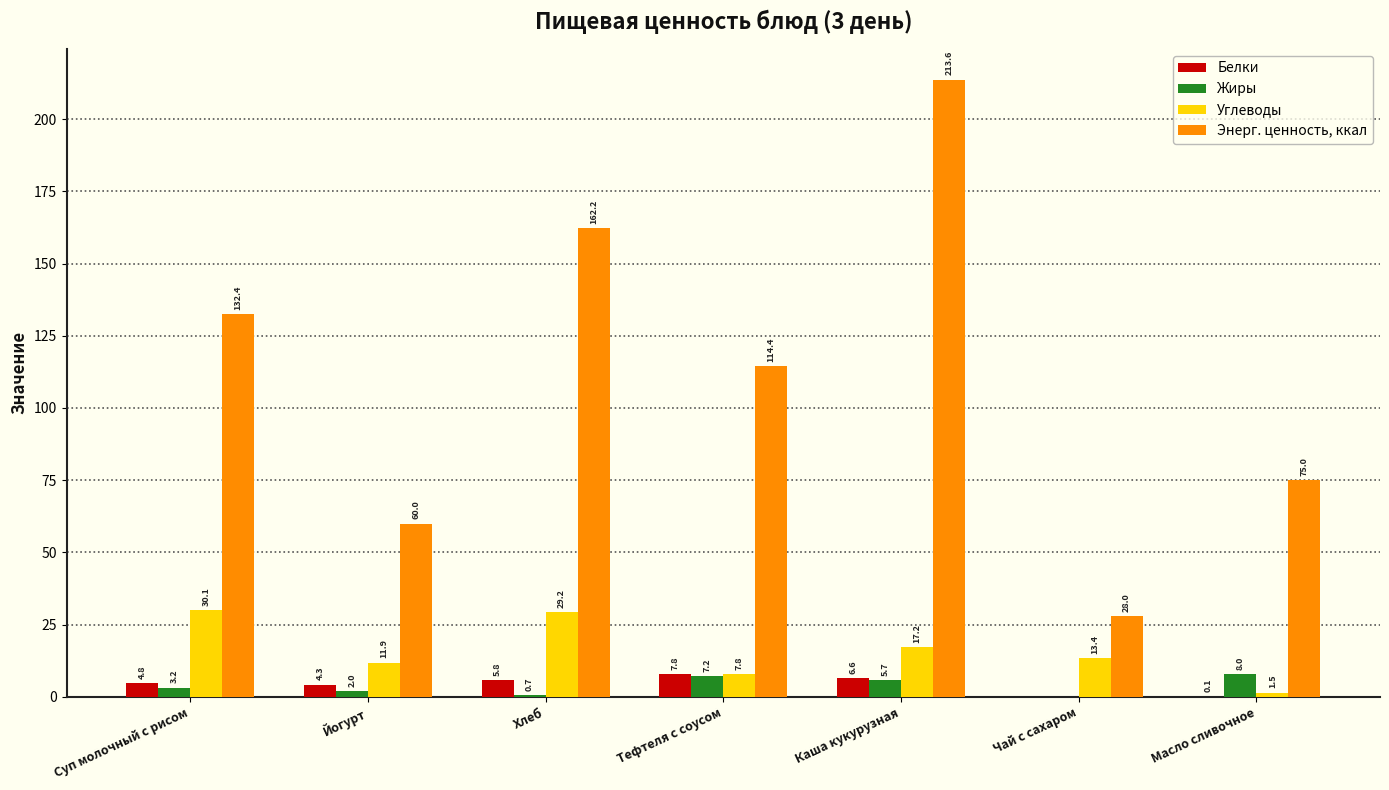

At which category is the sum across all series the highest?

Каша кукурузная